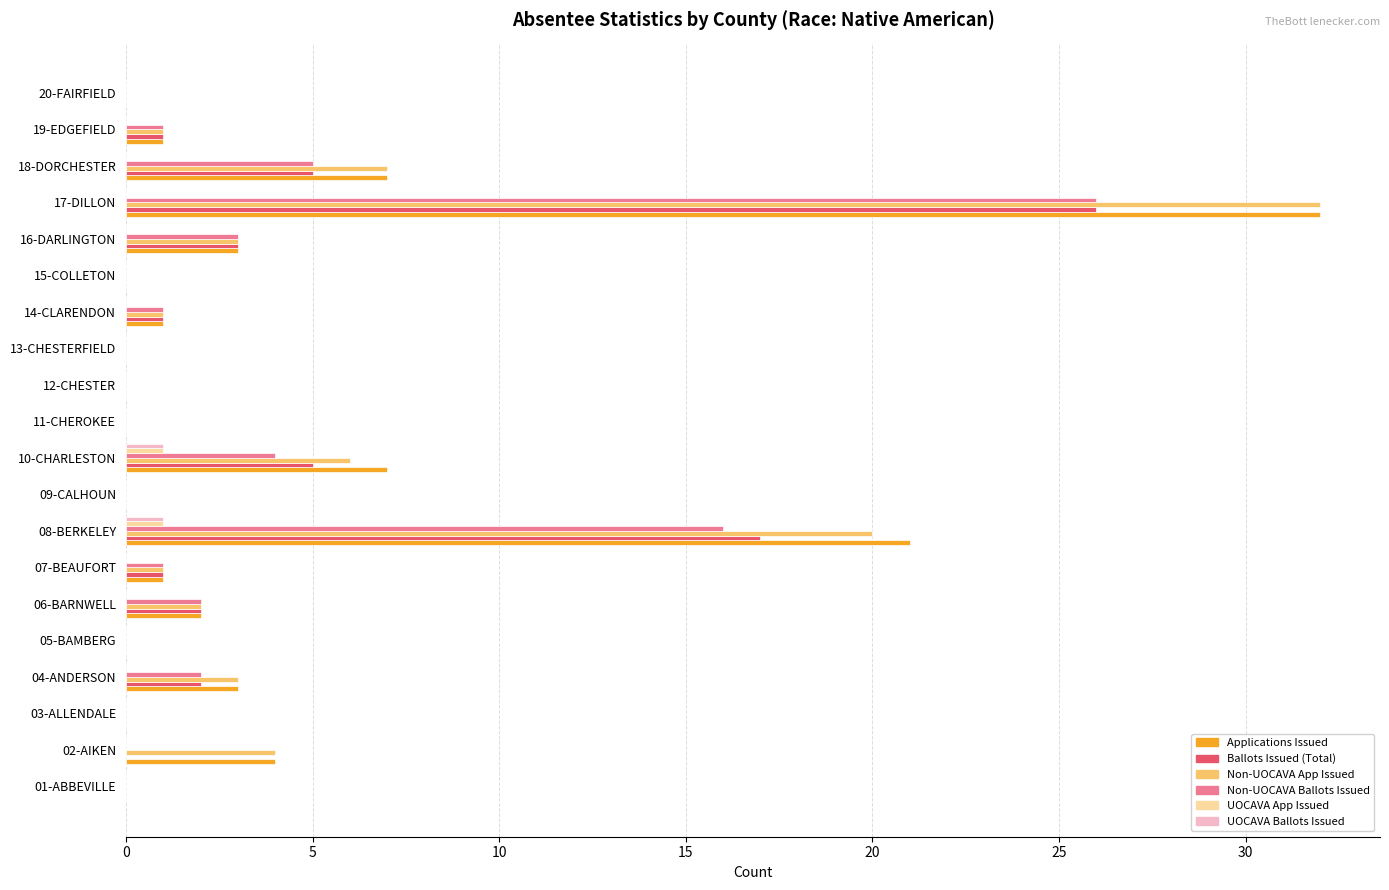

What is the total value across all series at 08-BERKELEY?

76